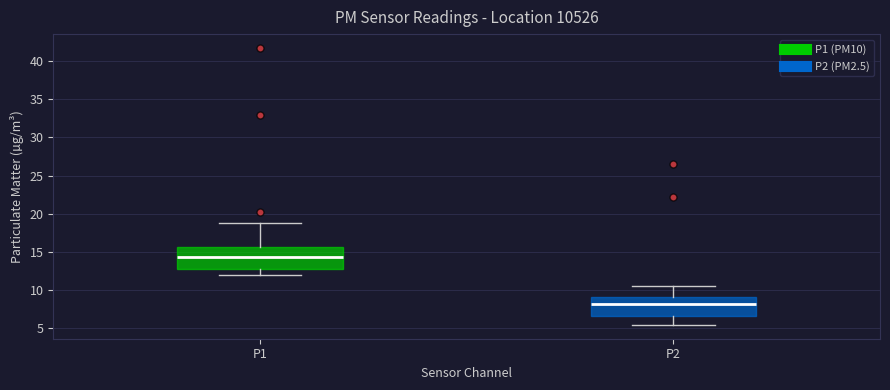

Where does the upper whisker of the box for P1 end on the y-axis? The values are not printed on the chart, so give them approximately, as read against the axis.

18.5